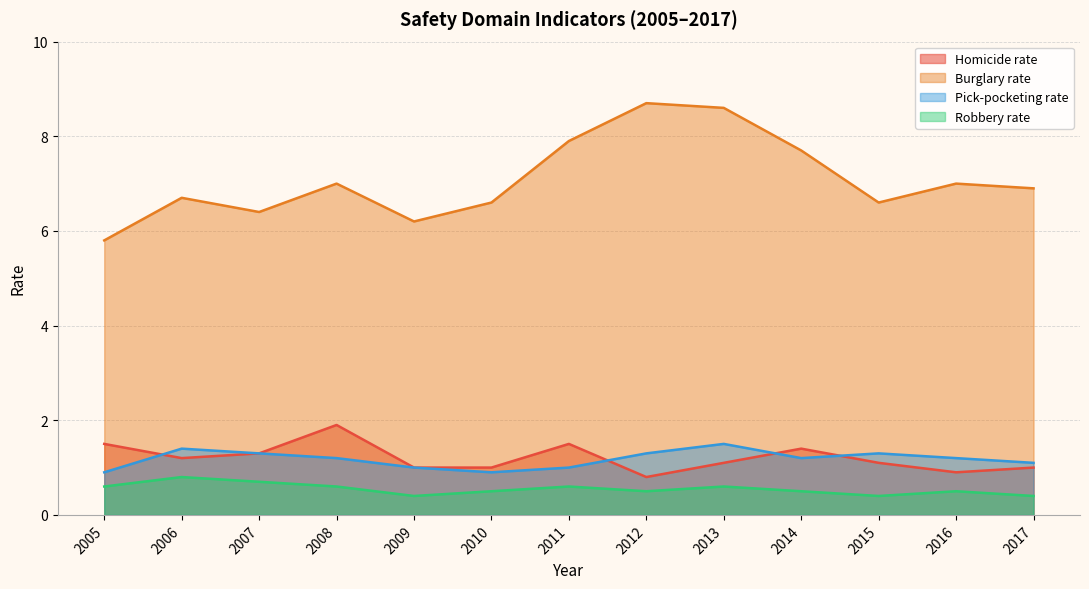

Is it true that Homicide rate equals 1.5 at 2015?

False